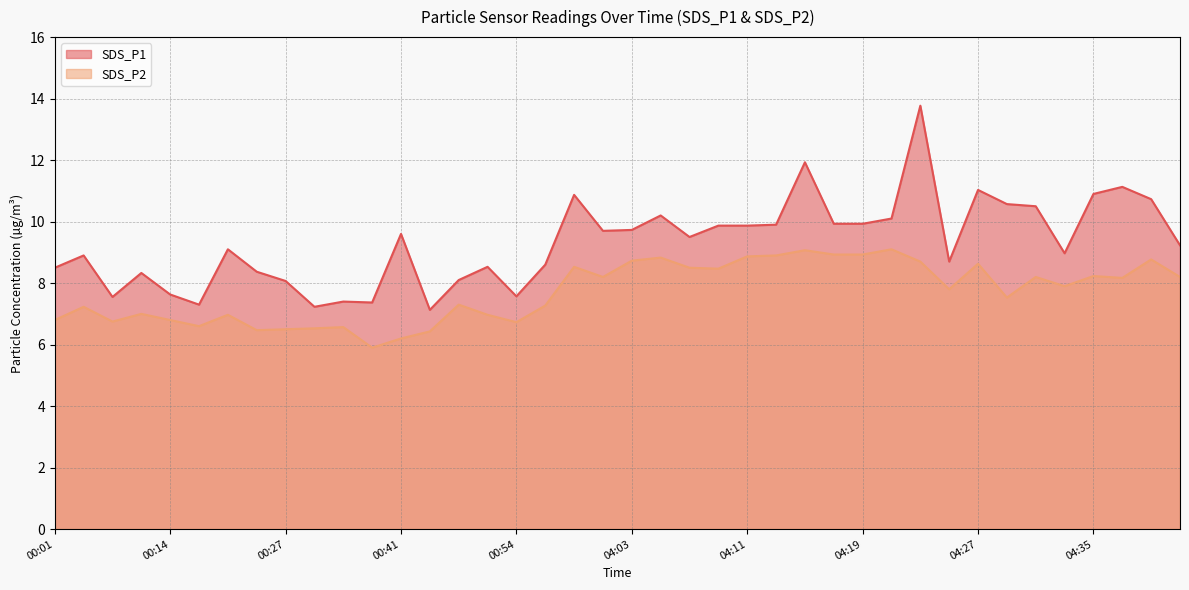

Is it true that SDS_P2 equals 9.1 at 04:15?

True